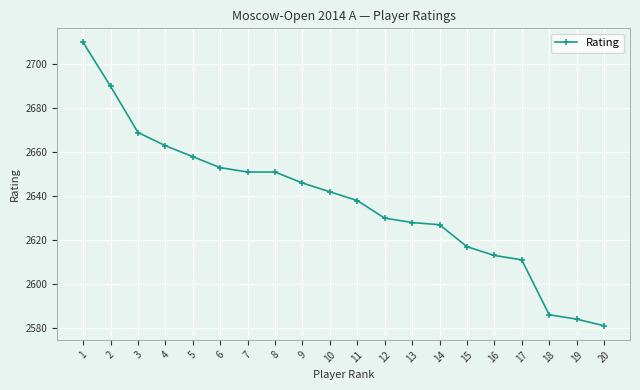

How many series are shown in this chart?

1